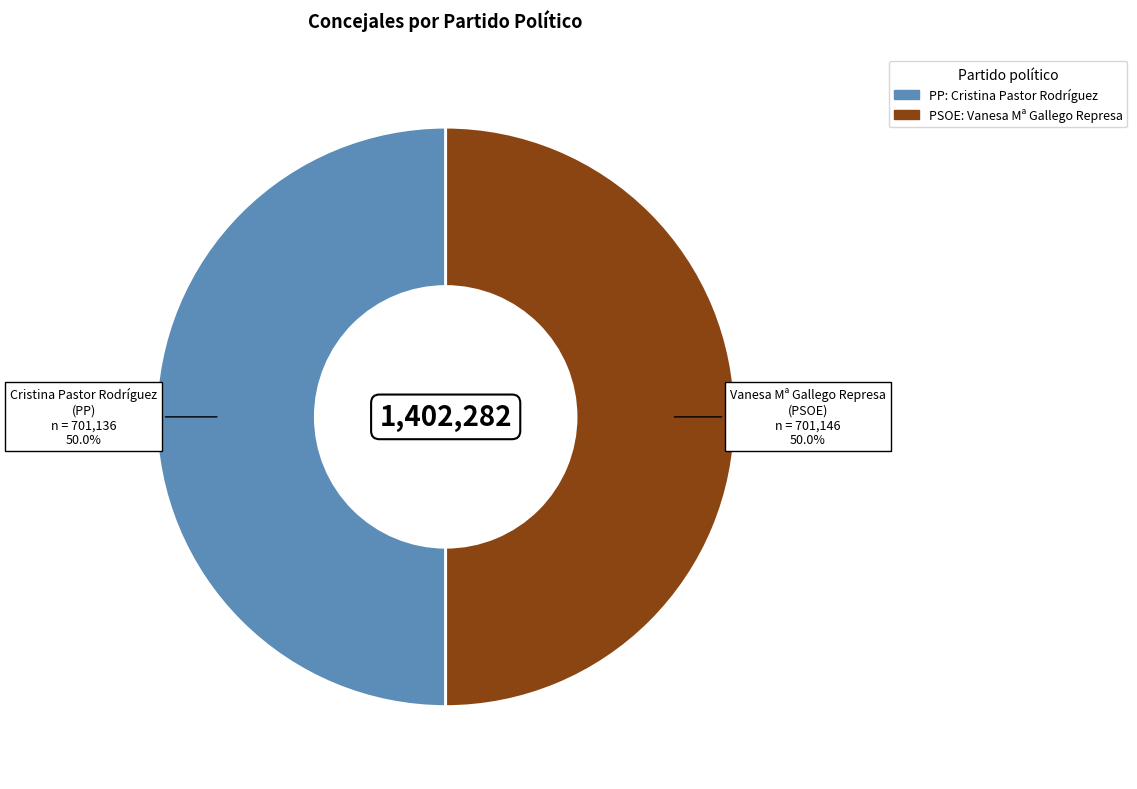

What is the largest slice in the pie chart?

CONCEJAL: Vanesa Mª Gallego Represa